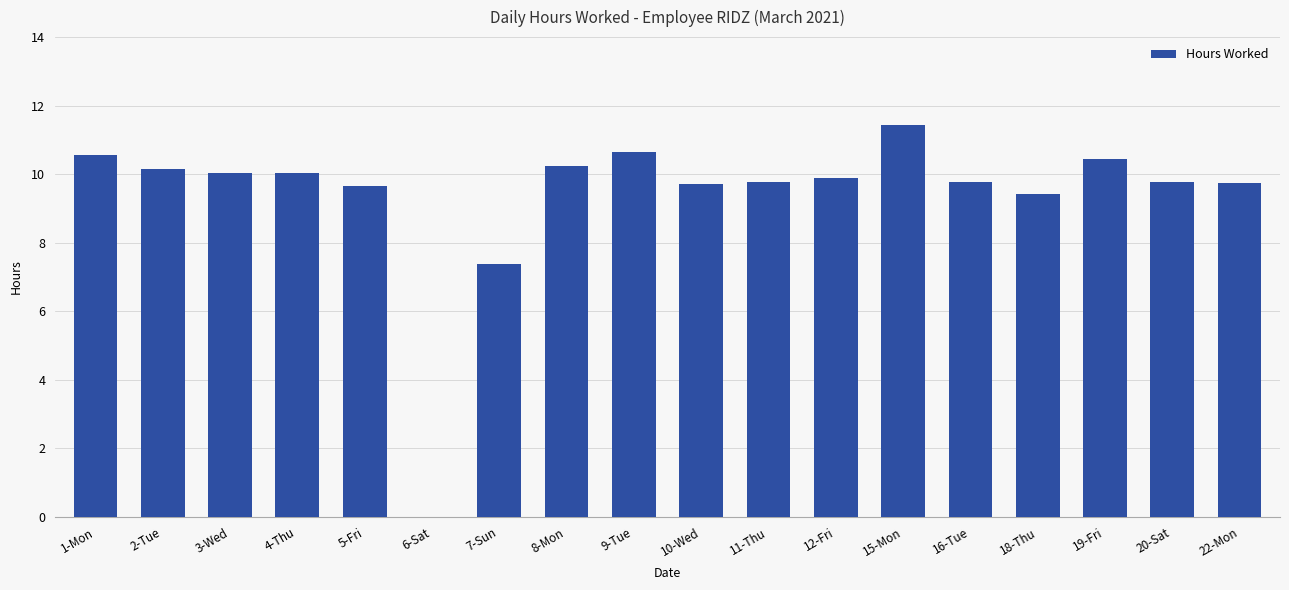

At which label does the data first exceed 9?

1-Mon